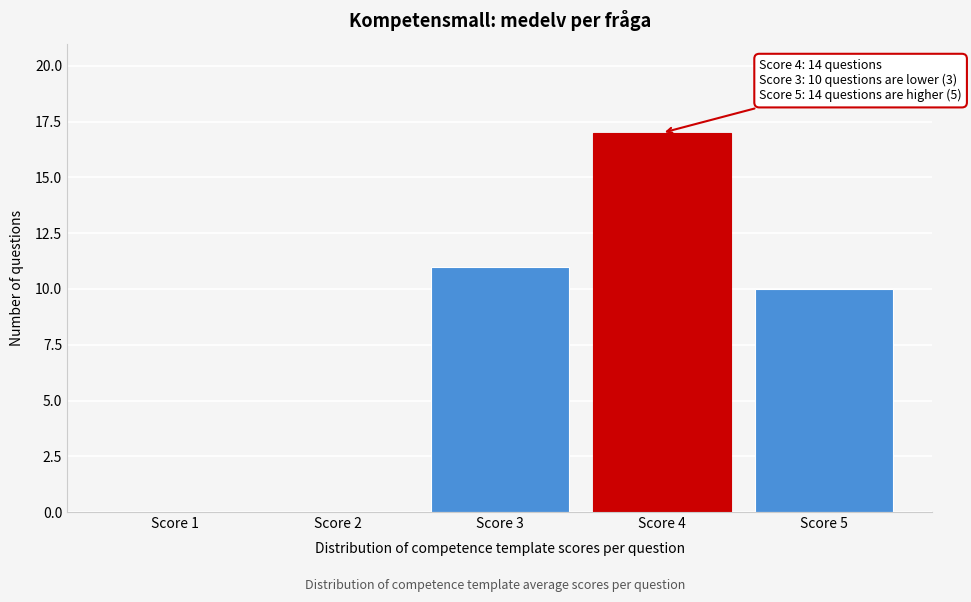

Which range on the x-axis has the tallest bar?

3.5 to 4.5